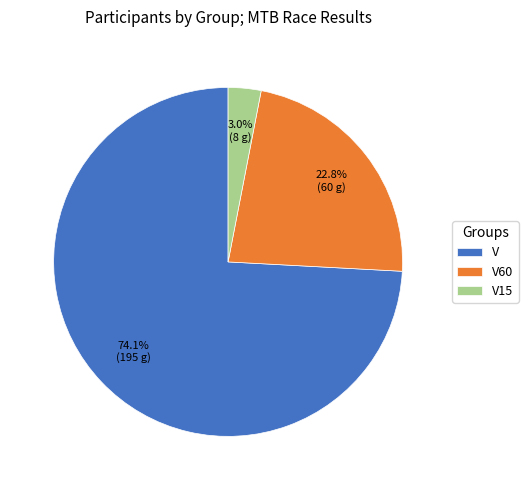

To the nearest percent, what portion does V represent?

74%